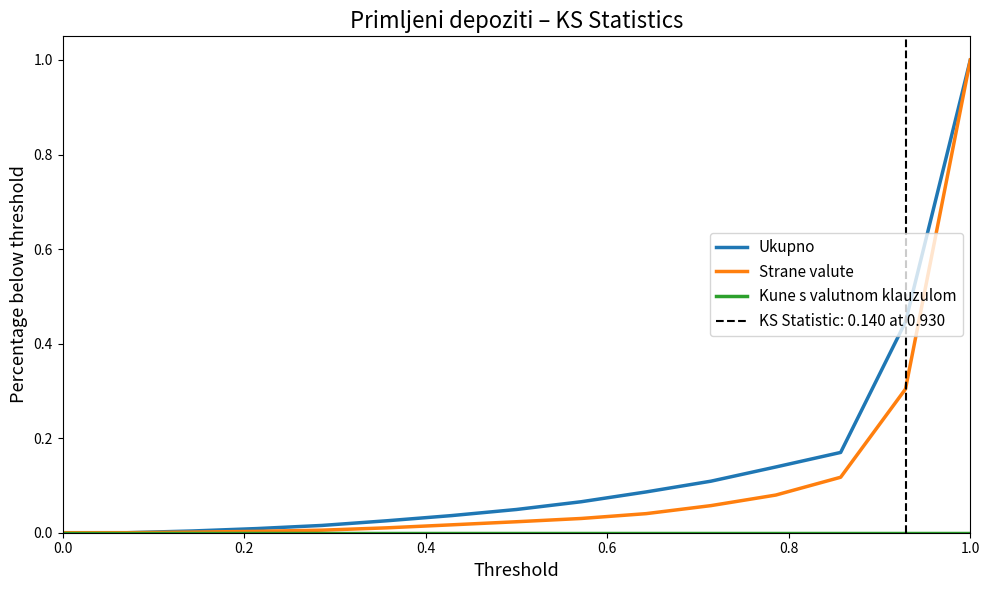

True or false: Ukupno has a value of 1.0 at 1.0.

True